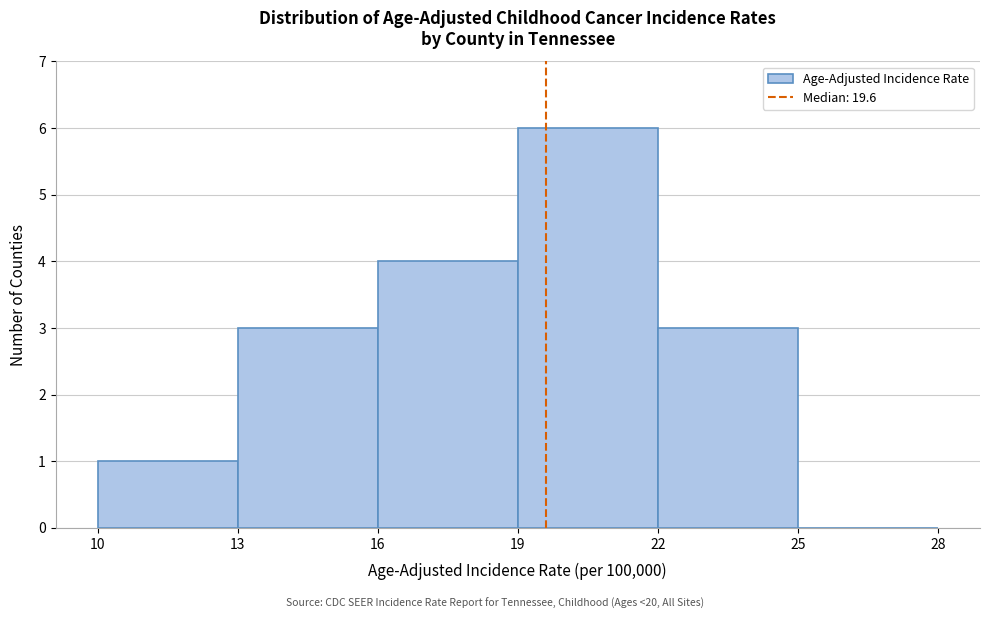

Reading left to right, list every bar in this chart as the range it spans on the x-axis followed by its height. The values are not printed on the chart, so give them approximately, as read against the axis.

10 to 13: 1
13 to 16: 3
16 to 19: 4
19 to 22: 6
22 to 25: 3
25 to 28: 0